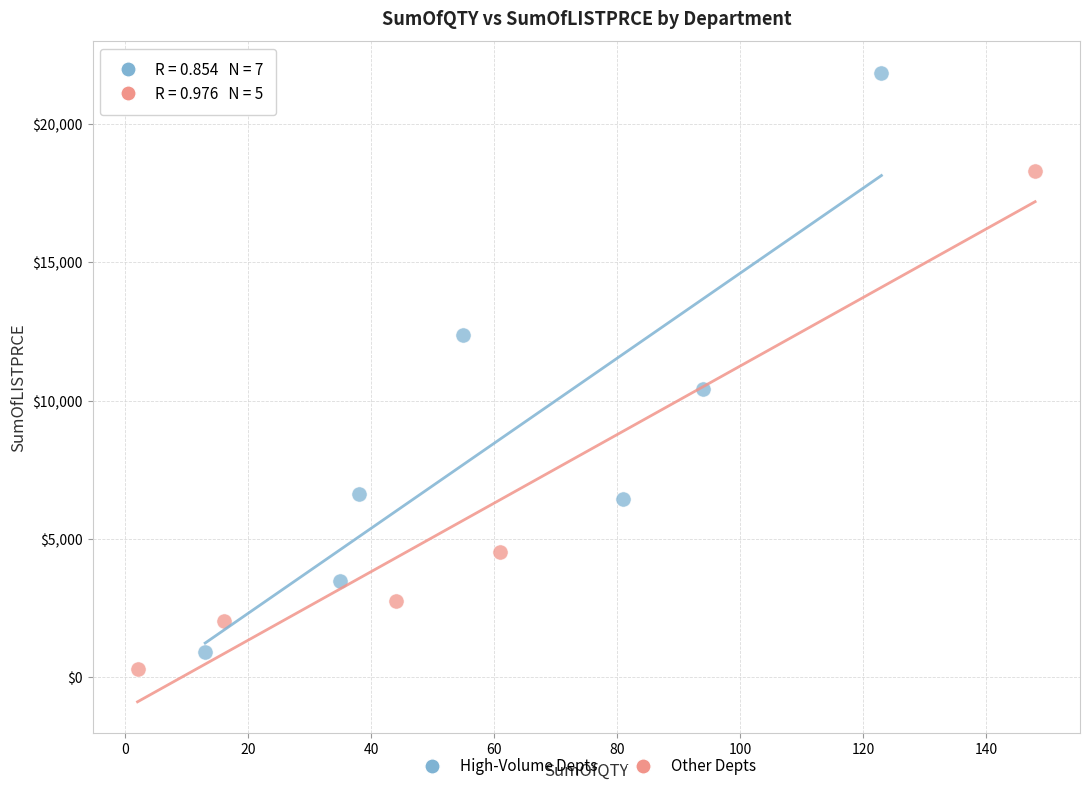

Which series has the largest Y range (max minus min)?

High-Volume Depts